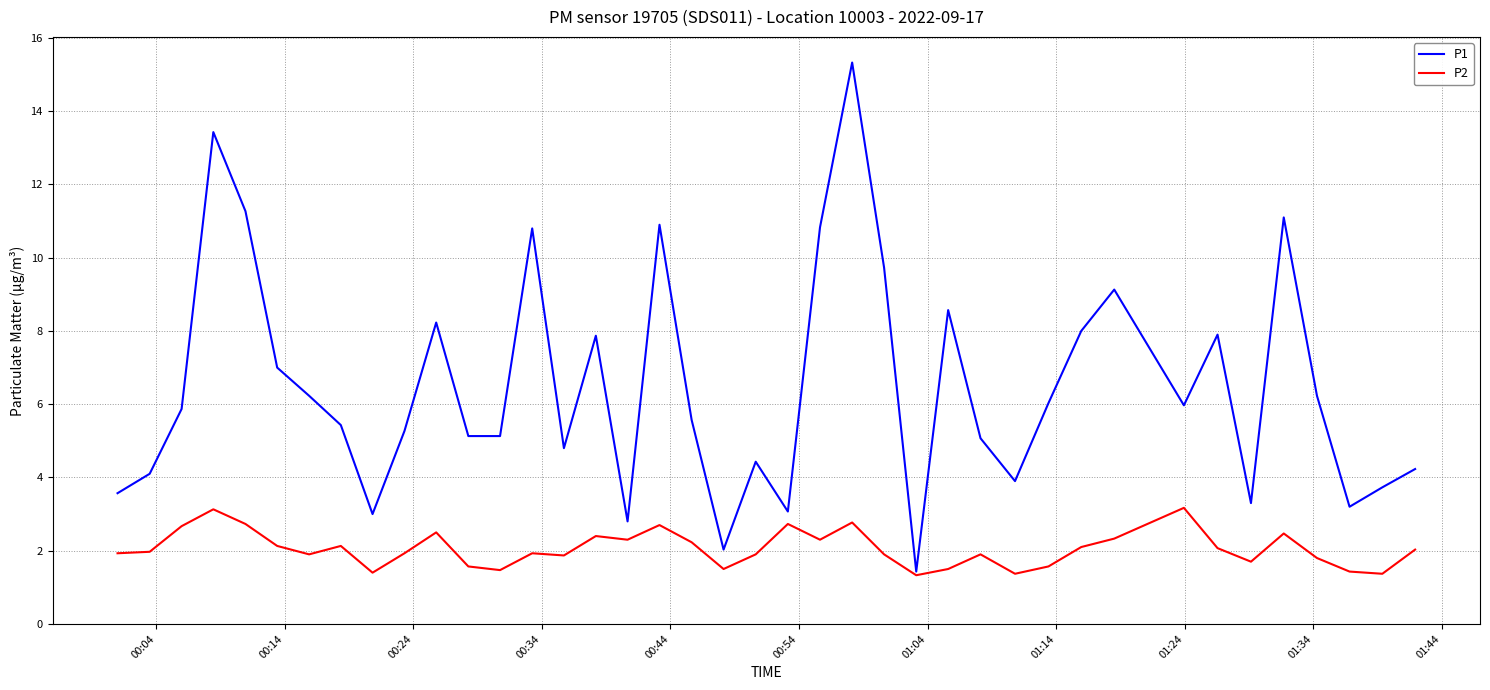

What is the maximum value shown in the chart?

15.3